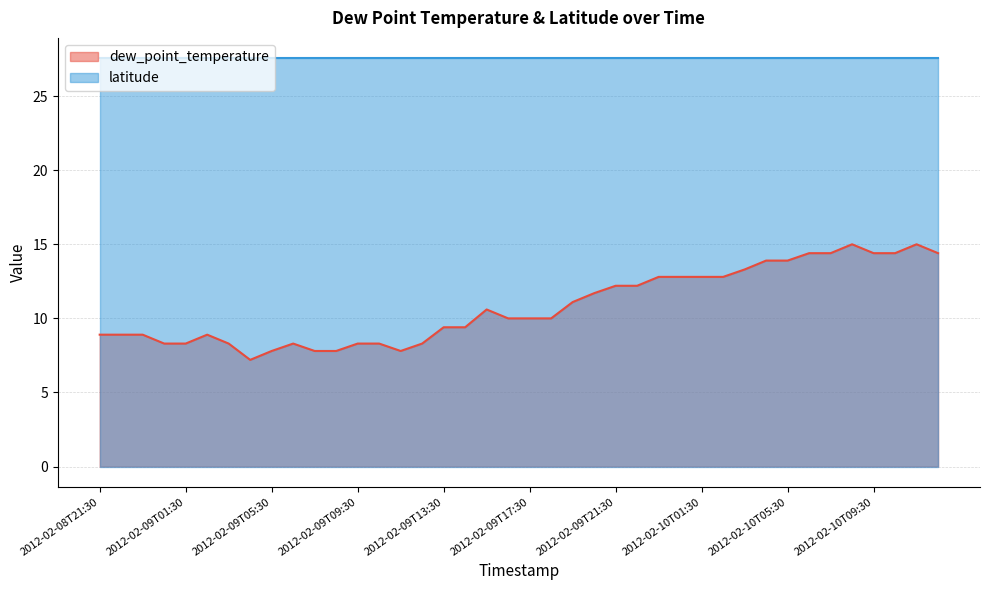

Which label corresponds to the smallest value in the chart?

2012-02-09T04:30